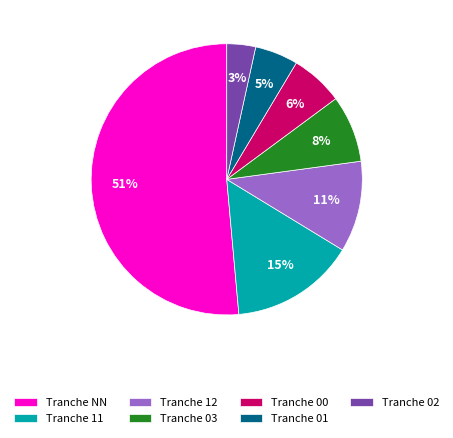

What is the majority slice?

Tranche NN